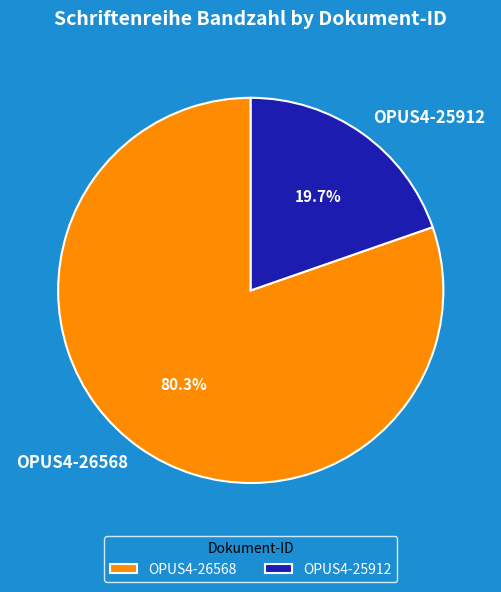

Rank the categories by value from highest to lowest.

OPUS4-26568, OPUS4-25912